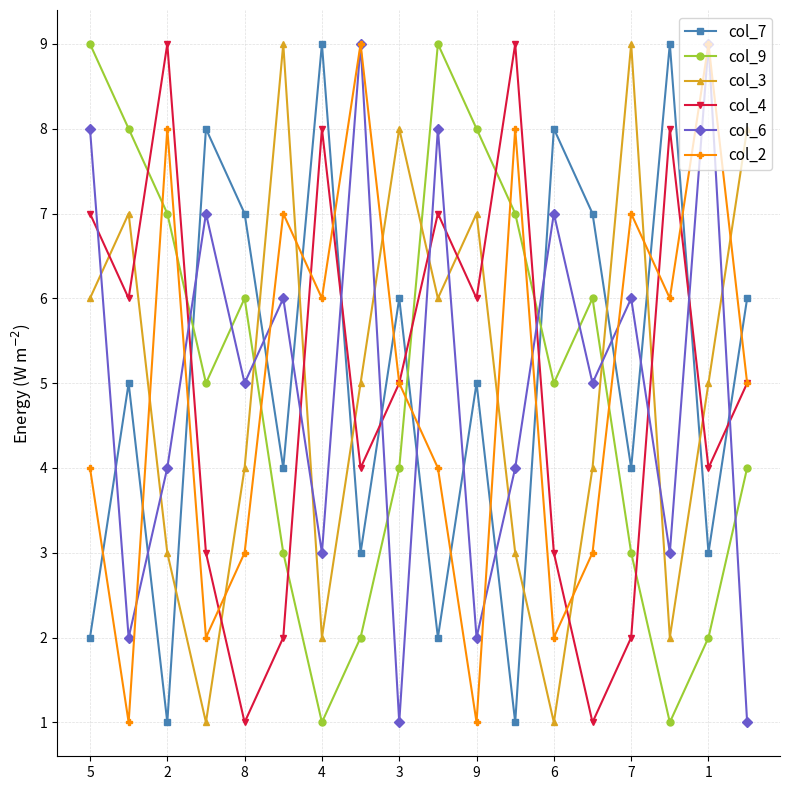

What is the sum of all col_2 values?

90